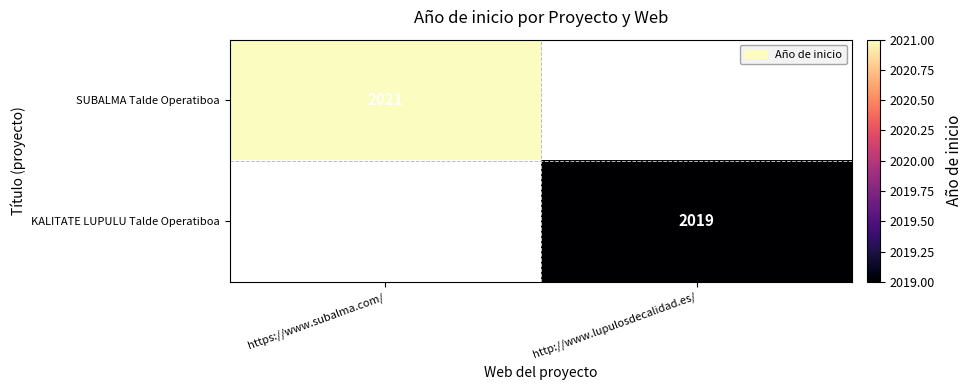

True or false: SUBALMA Talde Operatiboa has a value of 2021 at https://www.subalma.com/.

True